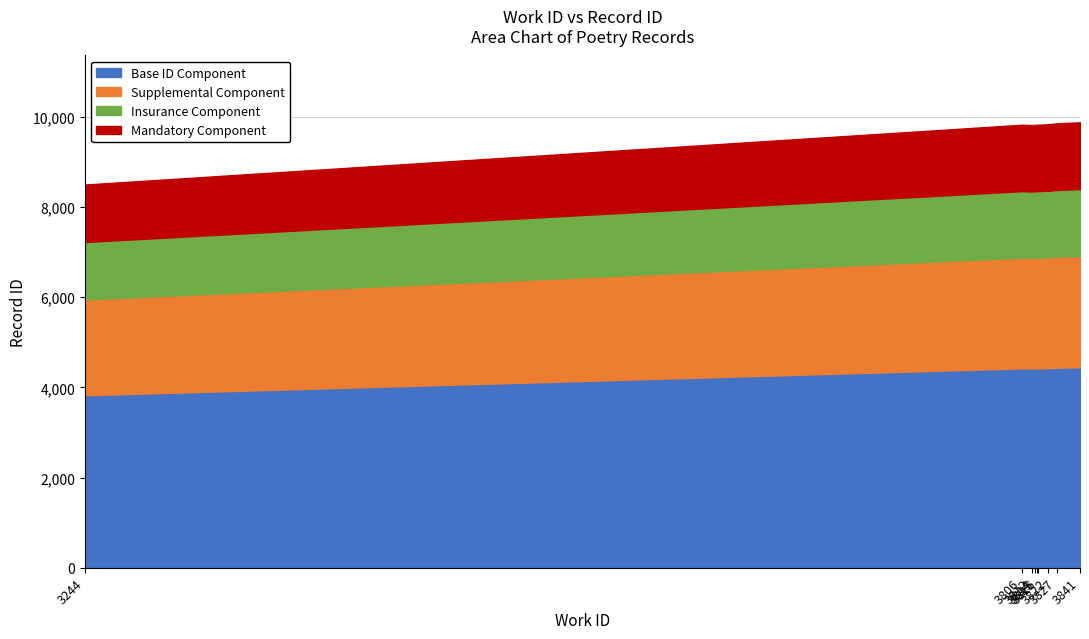

List the labels in order of value, largest first.

3841, 3827, 3822, 3816, 3806, 3815, 3814, 3812, 3244